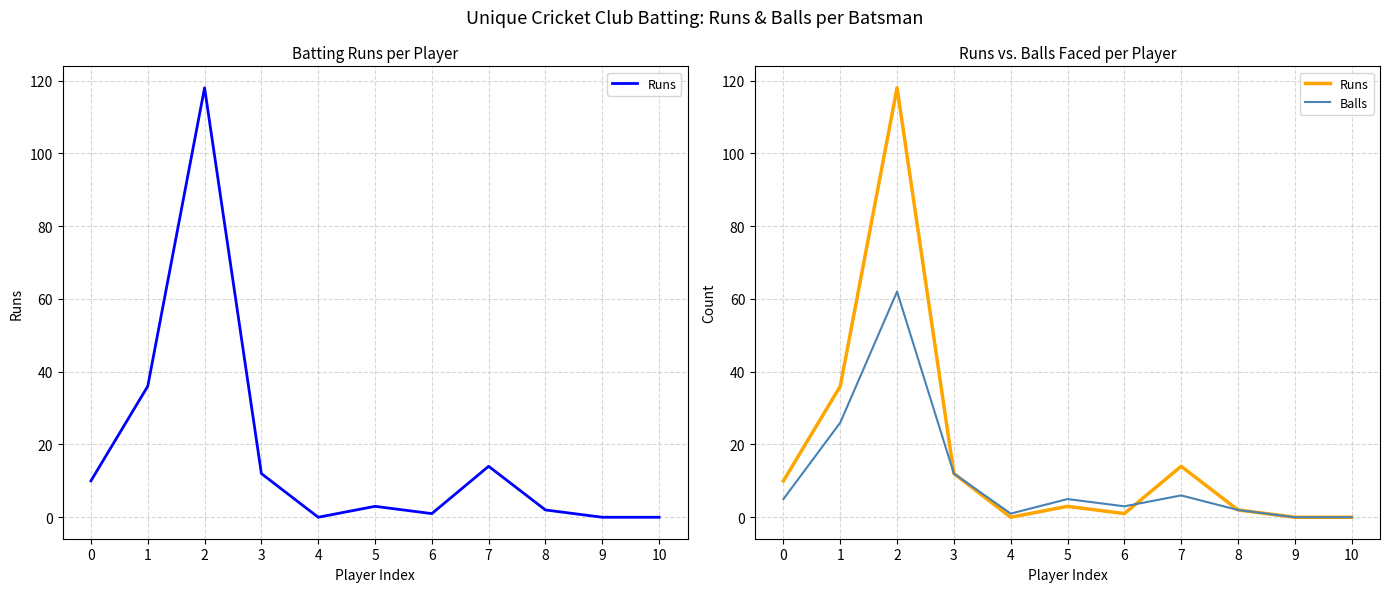

Where do Balls and Runs first cross each other?

6 and 7